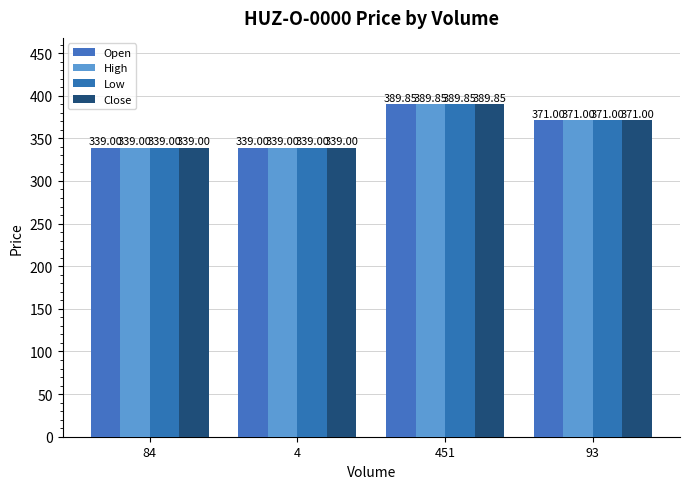

Are the bars horizontal?

No